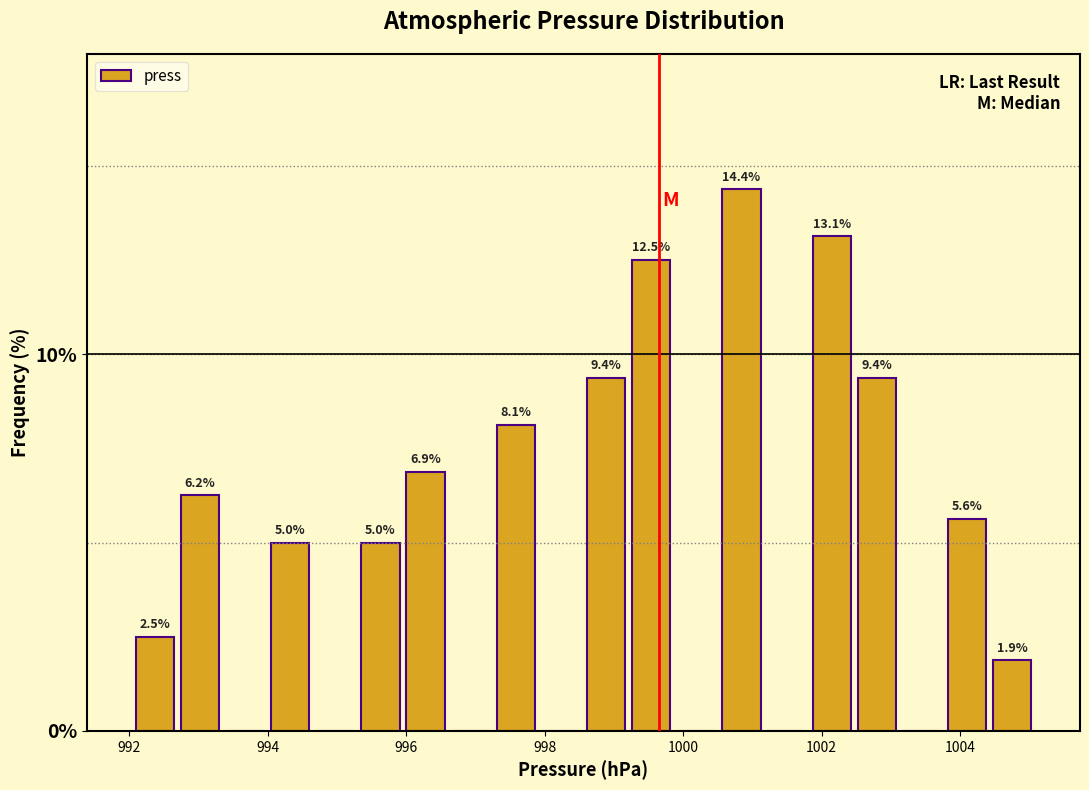

Around what value on the x-axis is the tallest bar? Give the approximate position of its centre, as read against the axis.

1000.8